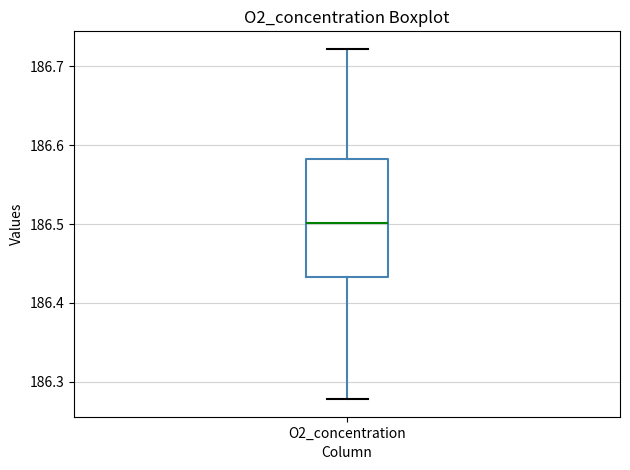

Read this box plot against the y-axis: the position of the median line, the range covered by the box, and the ends of both whiskers. The values are not printed on the chart, so give them approximately, as read against the axis.

median 186.50, box 186.43 to 186.58, whiskers 186.28 to 186.72